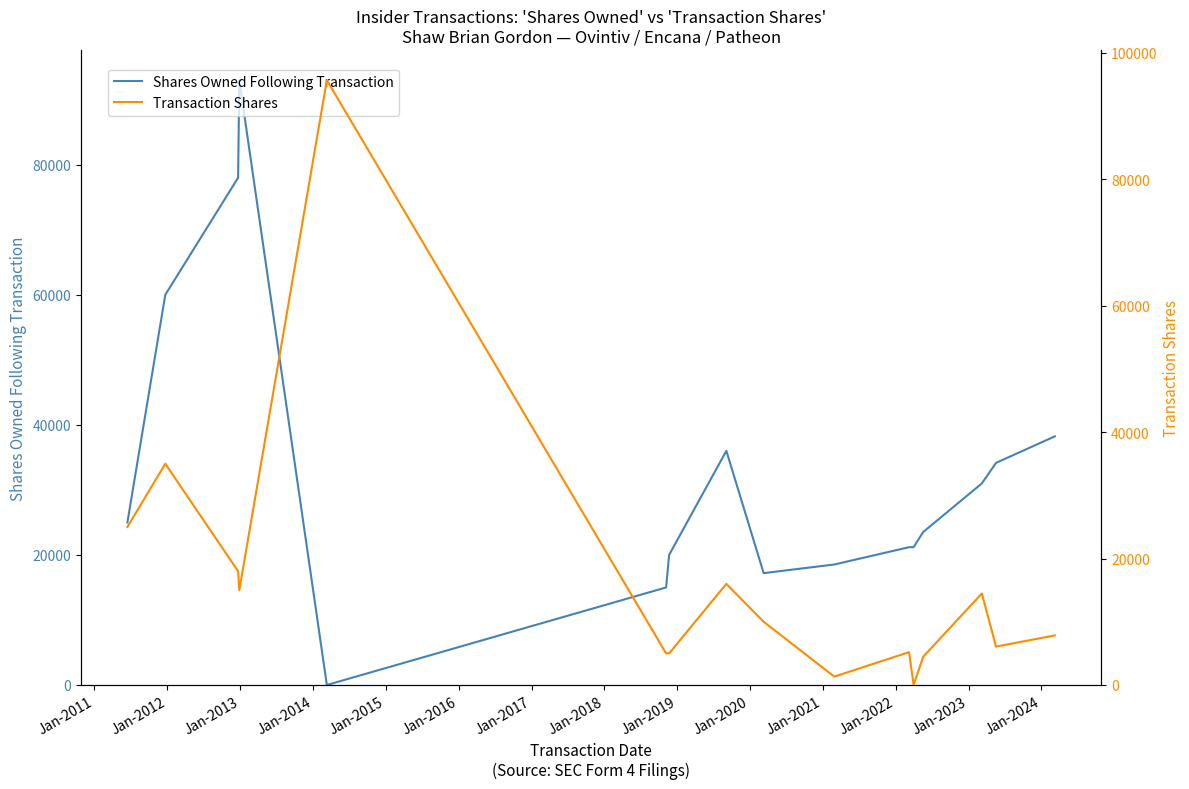

Which series has the largest total across all categories?

Shares Owned Following Transaction